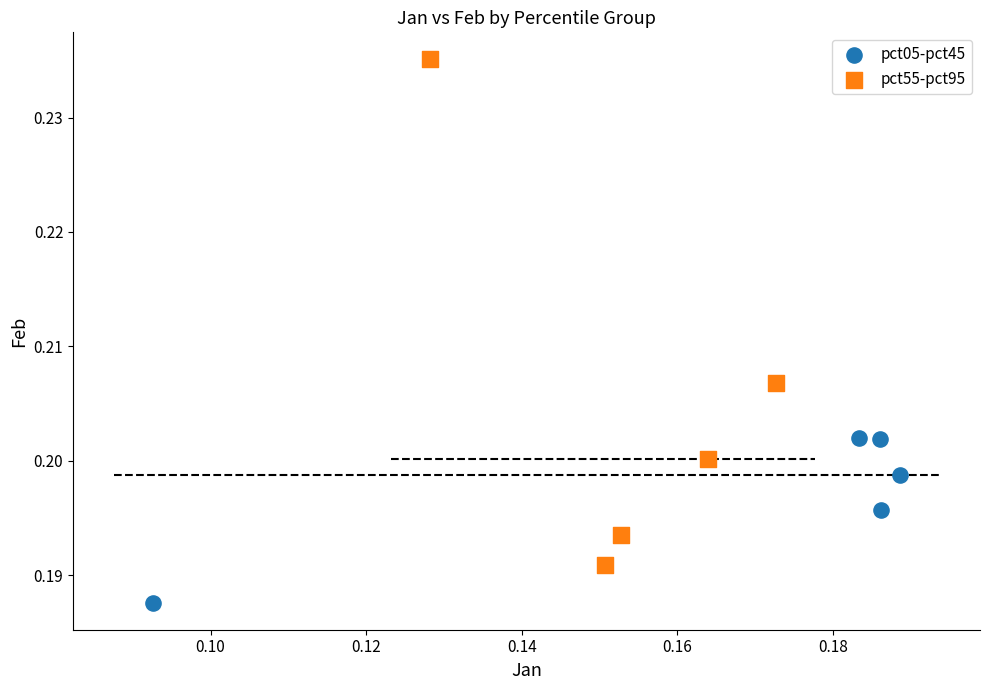

What are all the series names shown in the legend?

pct05-pct45, pct55-pct95